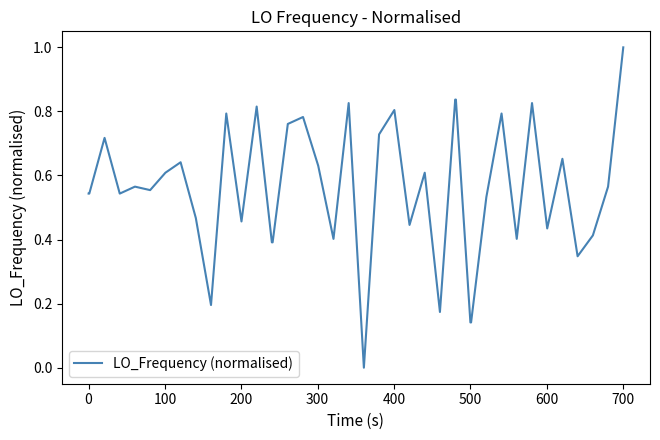

Count the values in the range 0 to 1.

40